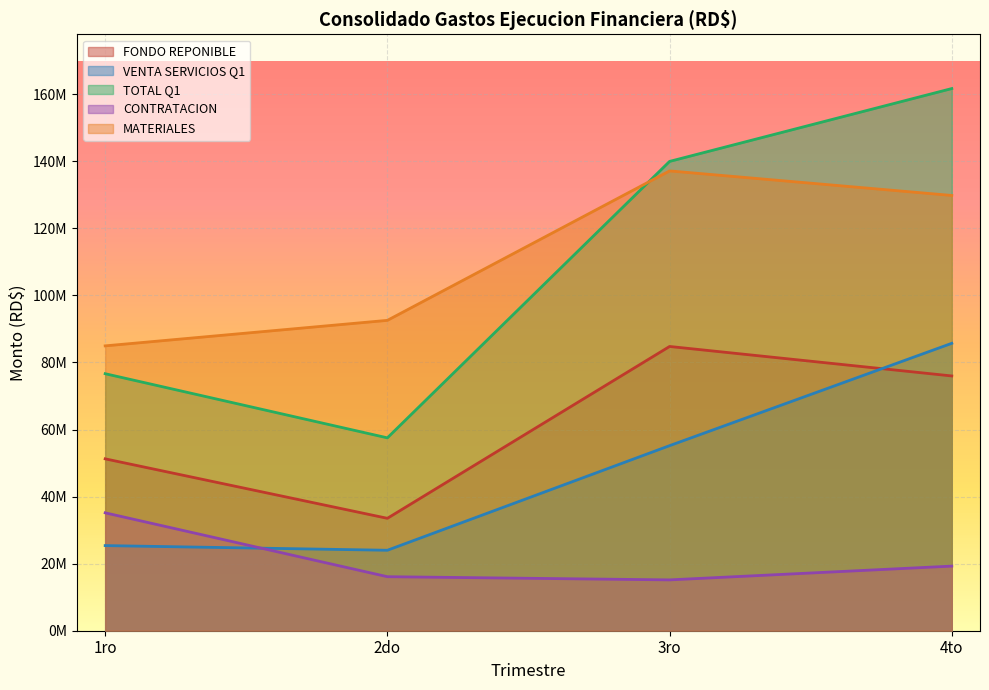

Where do FONDO REPONIBLE and VENTA SERVICIOS Q1 first cross each other?

3ro and 4to